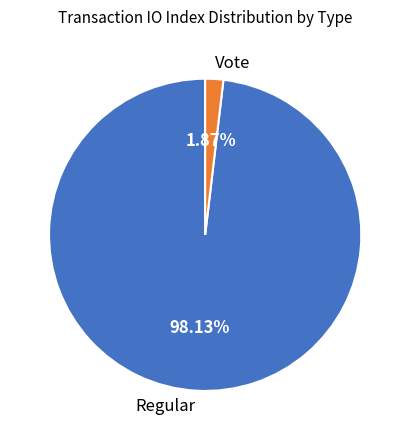

To the nearest percent, what is the average slice percentage?

50%